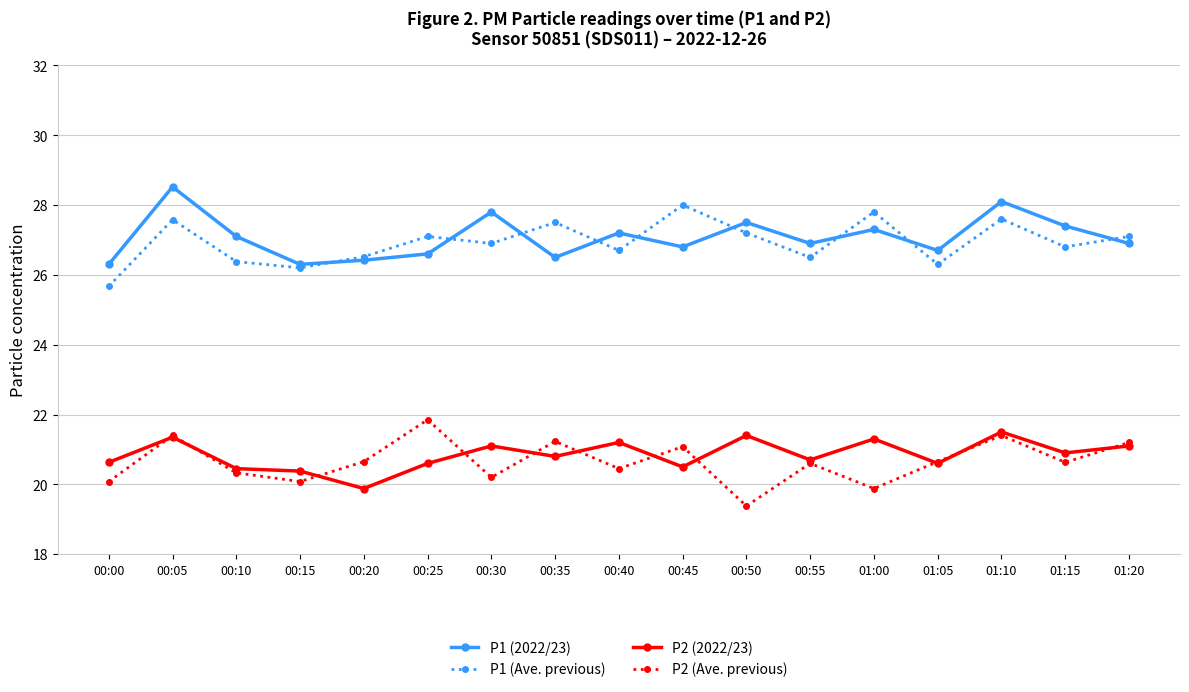

How many values in the P2 (Ave. previous) series are below 20?

2